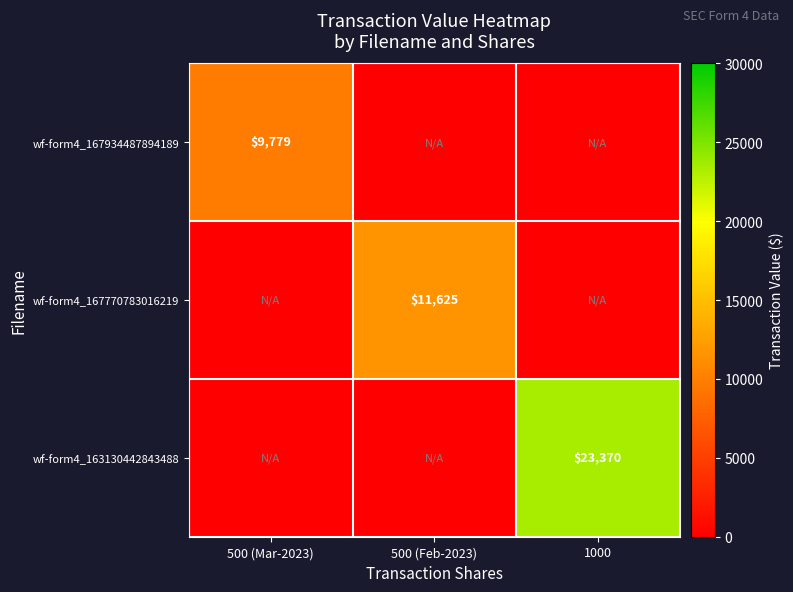

Is it true that wf-form4_167770783016219 equals 20474 at 500 (Feb-2023)?

False